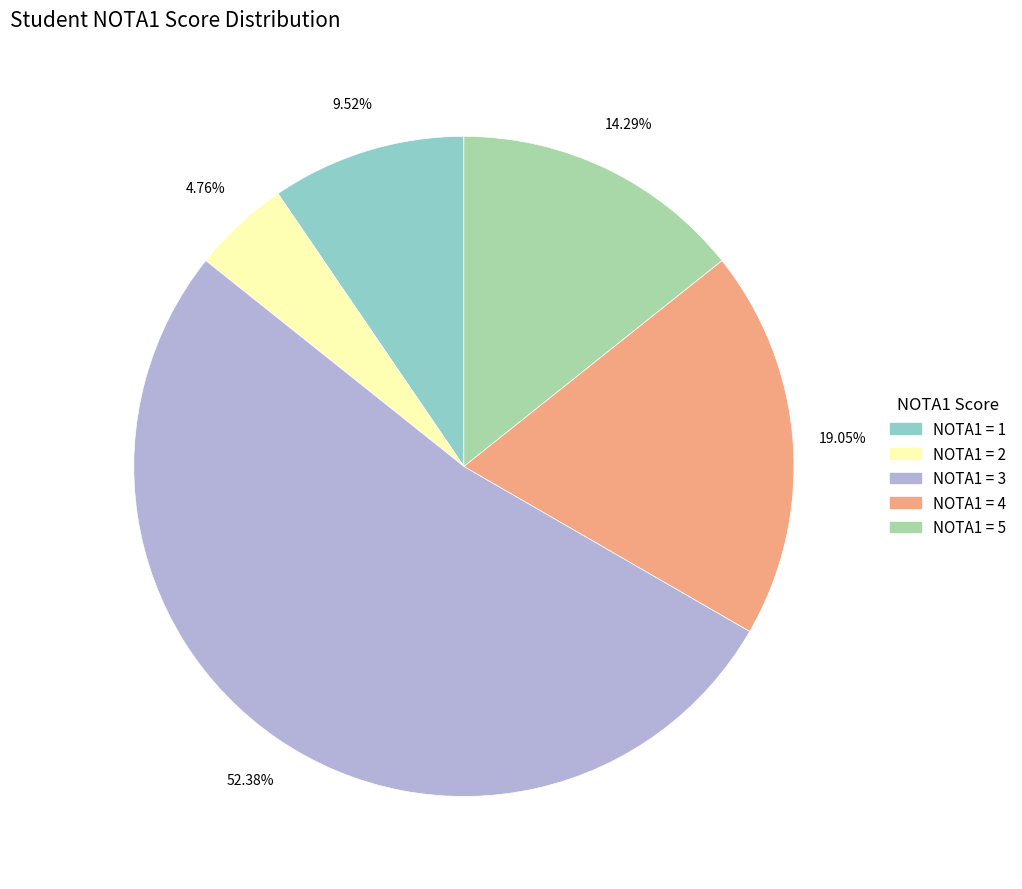

Combined, do NOTA1 = 1 and NOTA1 = 4 account for over 50%?

No